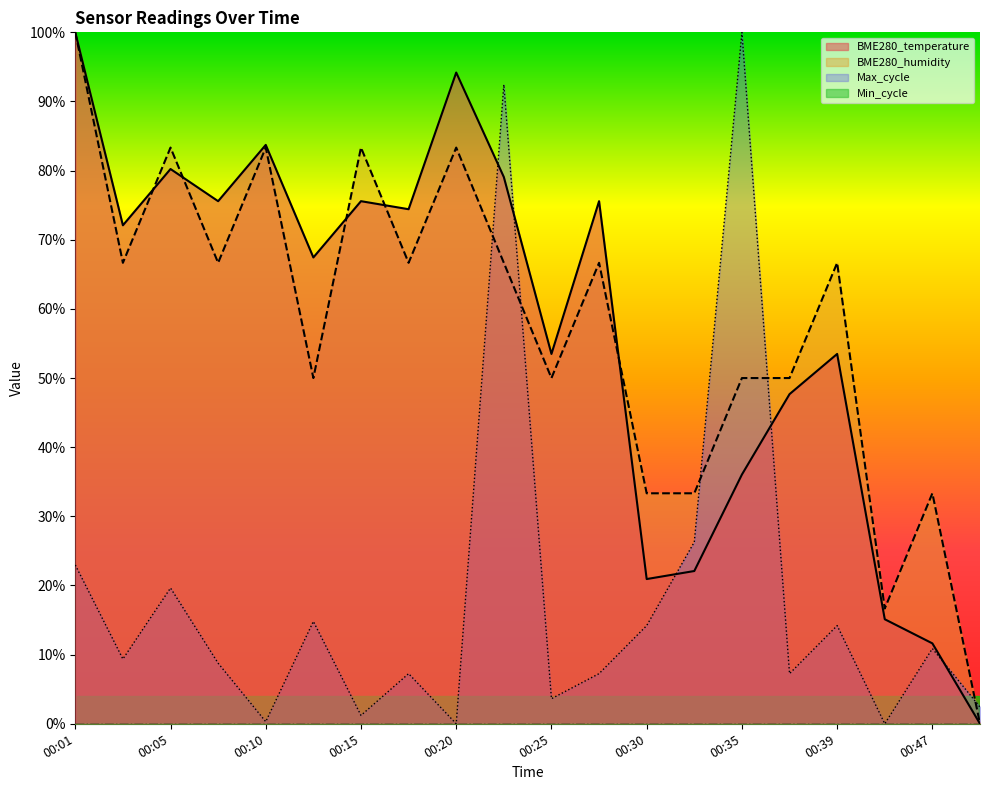

In BME280_humidity, how many points are higher than both neighbors (excluding endpoints)?

7